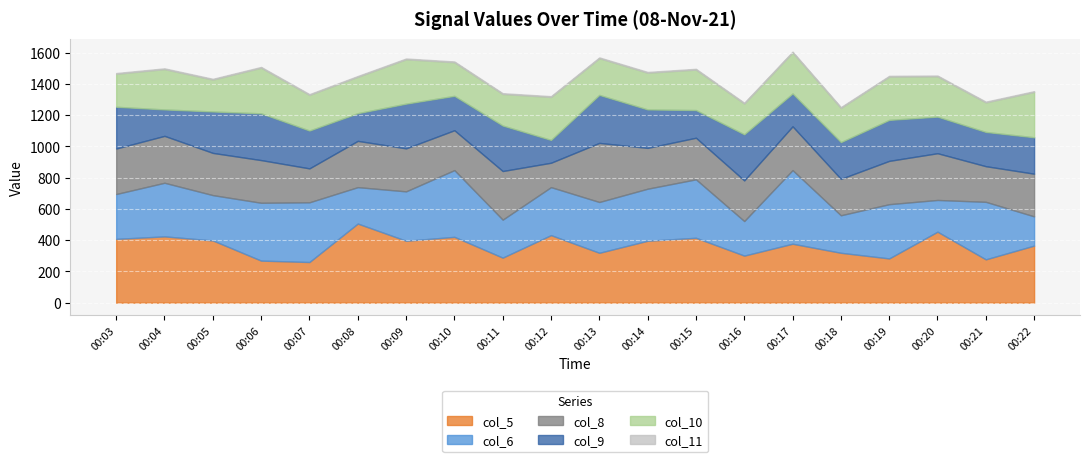

At which label is col_9 closest to 226?

00:10